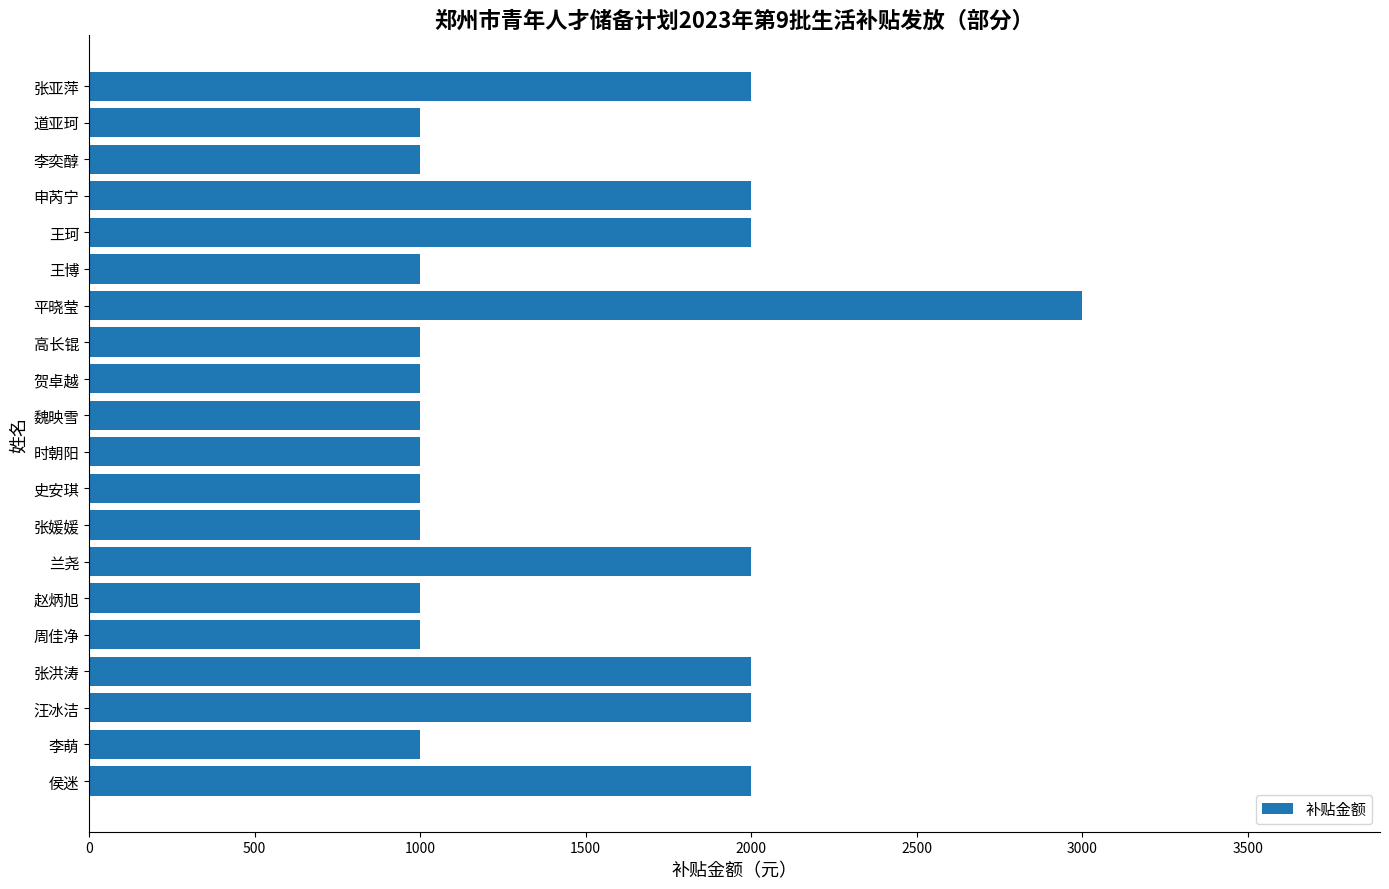

Reading top to bottom, list all the values displayed in this chart.

2000	1000	1000	2000	2000	1000	3000	1000	1000	1000	1000	1000	1000	2000	1000	1000	2000	2000	1000	2000